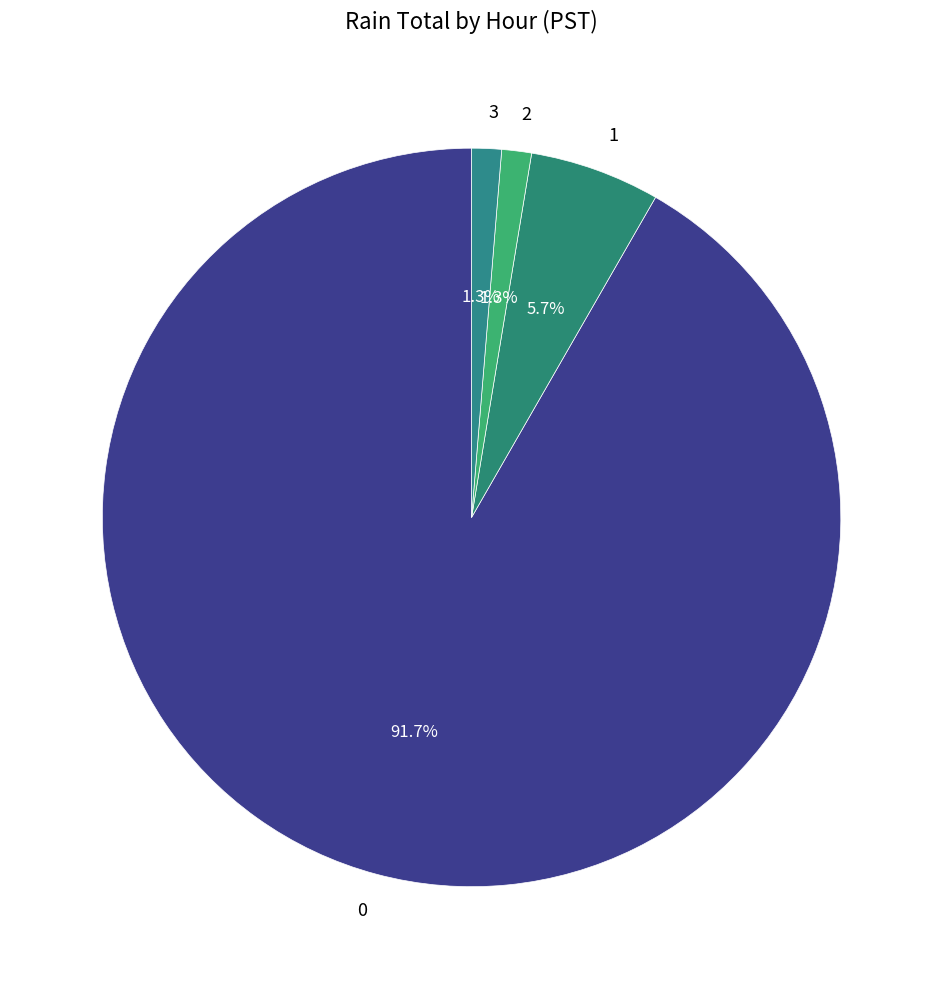

To the nearest percent, what is the difference between the largest and smallest slice percentages?

90%